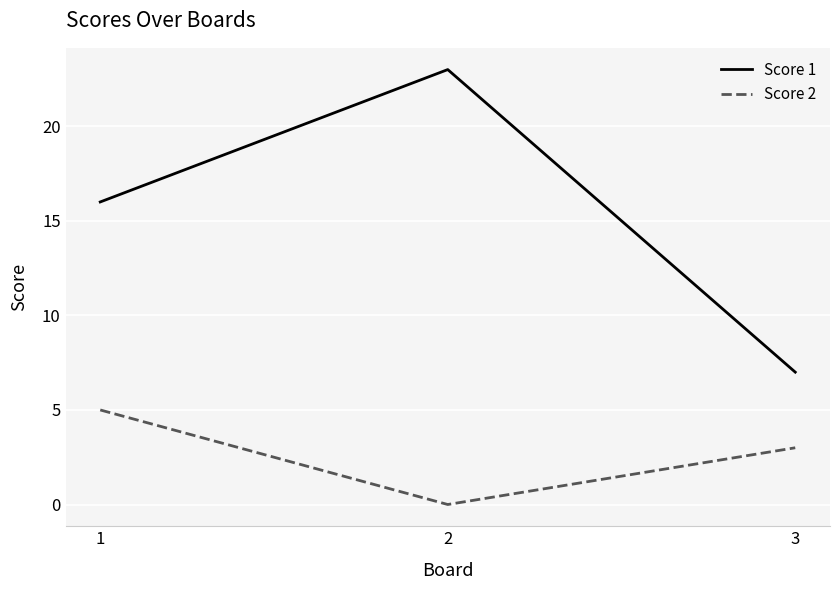

What is the average value of the Score 1 series?

15